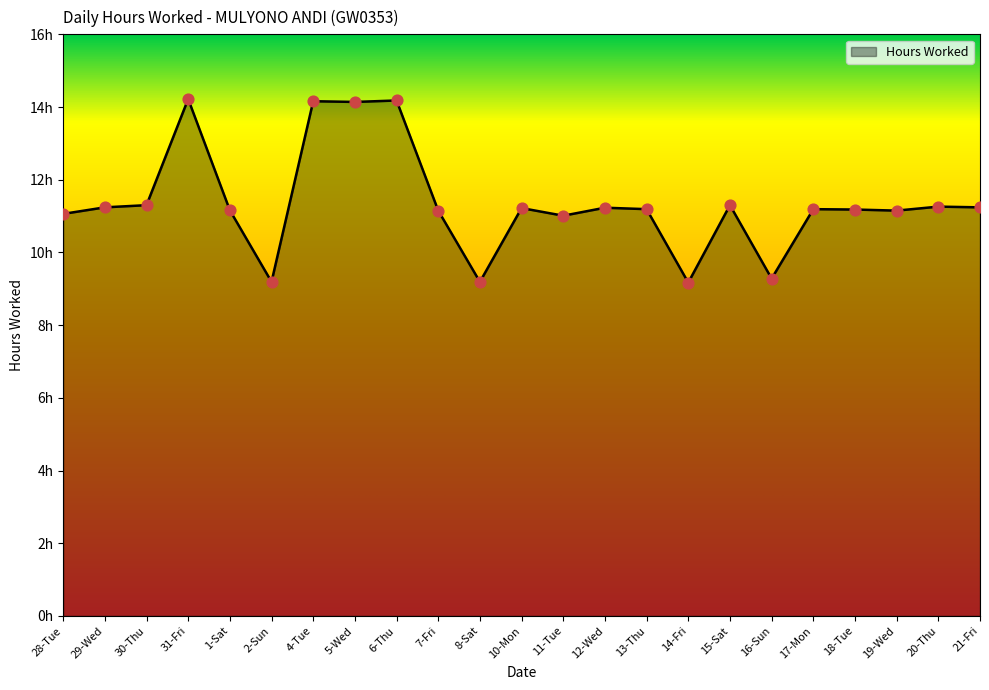

What is the ratio of the value at 17-Mon to the value at 6-Thu?

0.8